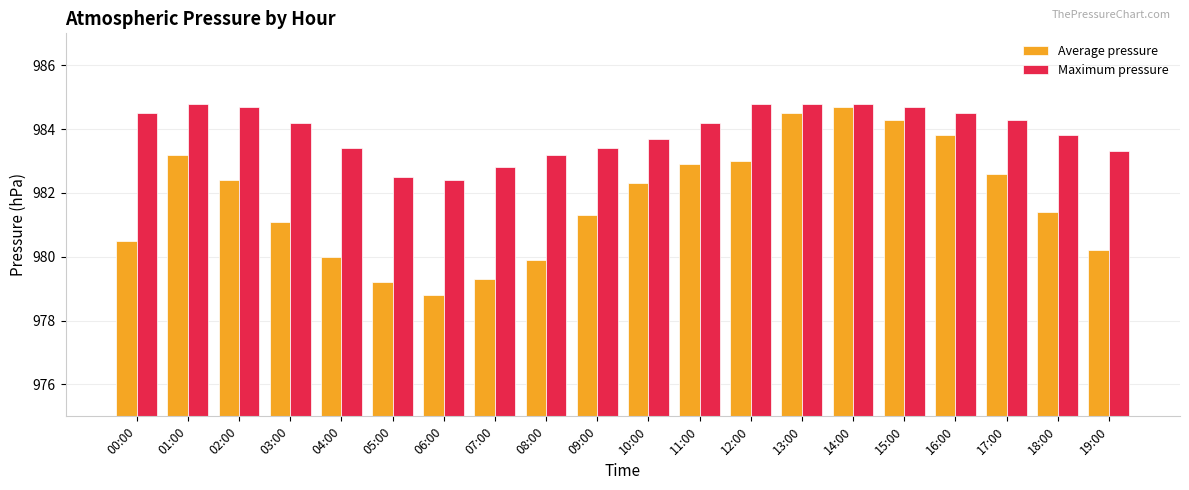

What is the total value across all series at 05:00?

1961.7